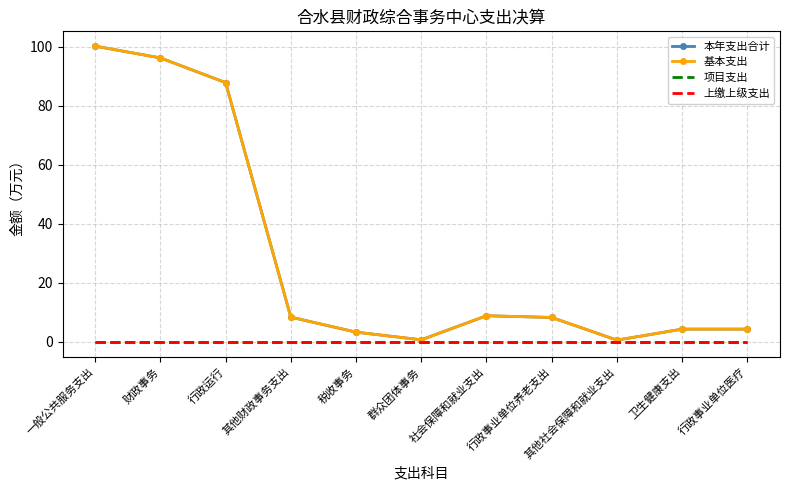

At which label is 本年支出合计 closest to 50?

行政运行